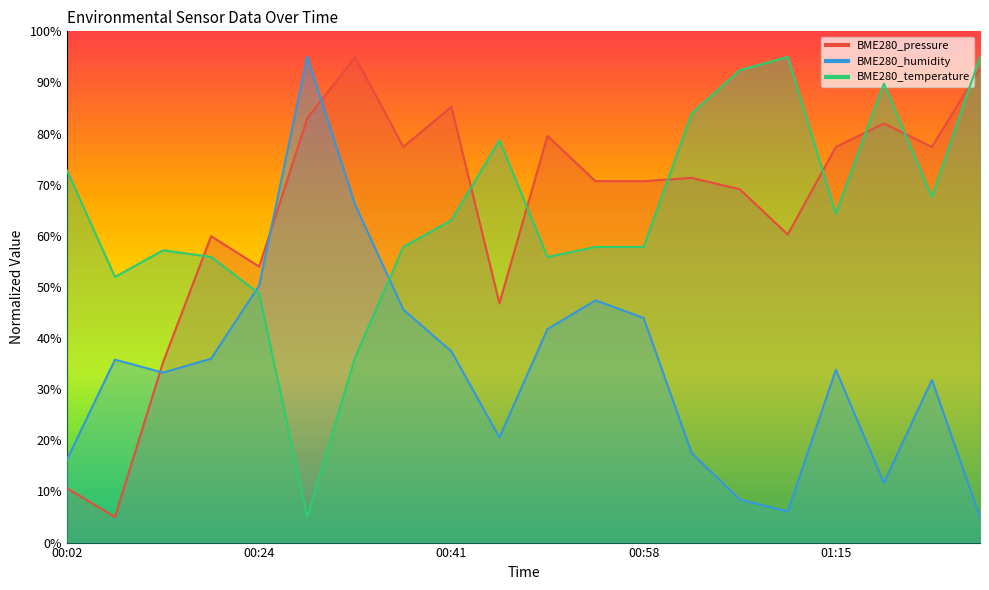

True or false: BME280_humidity and BME280_pressure intersect in this chart.

True